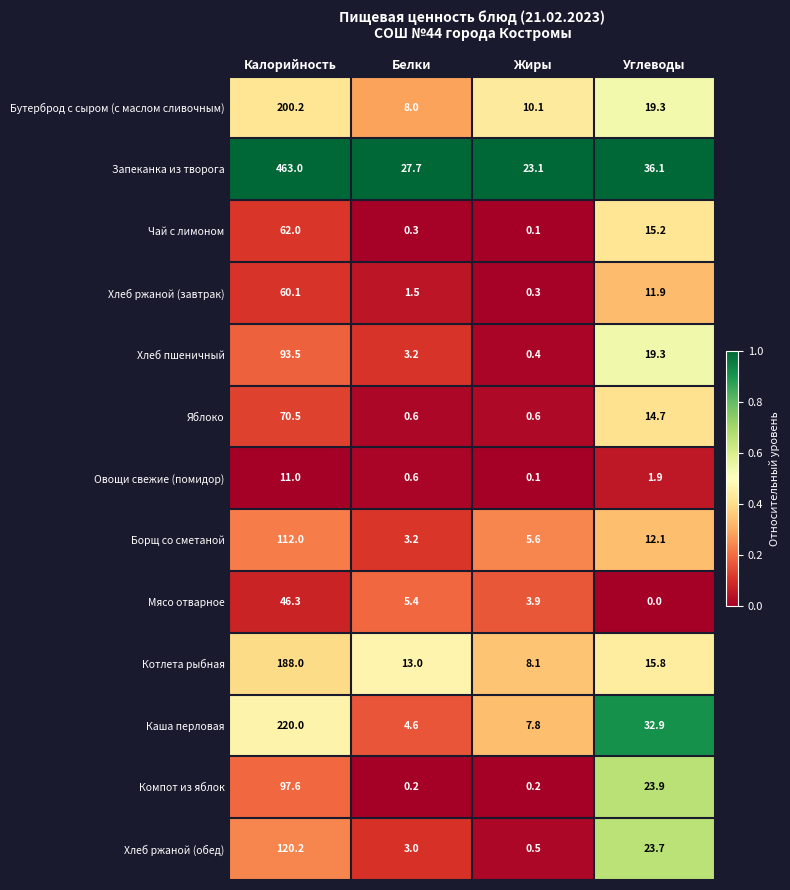

List the labels in order of Борщ со сметаной value, smallest first.

Белки, Жиры, Углеводы, Калорийность